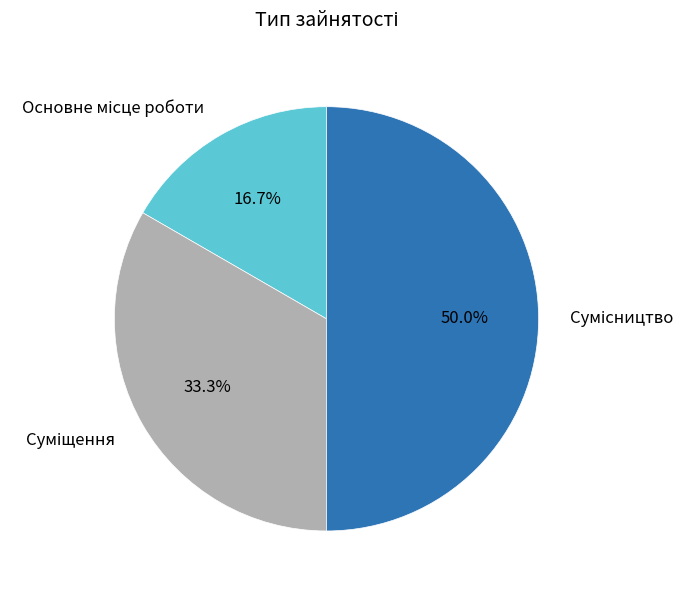

What portion of the pie excludes Сумісництво?

50.0%